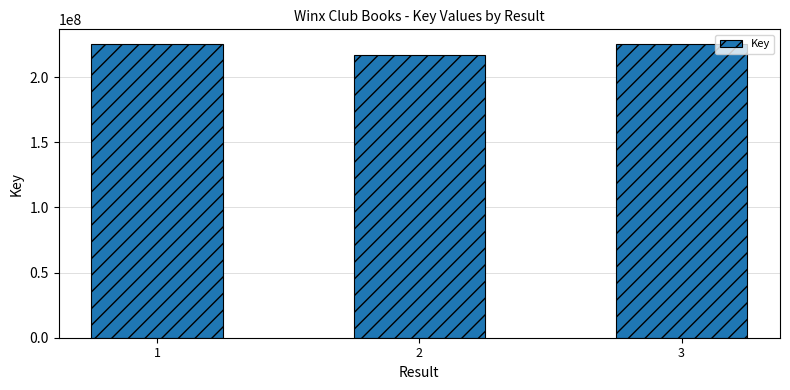

What value does the data have at 3, to the nearest 50?

225339800